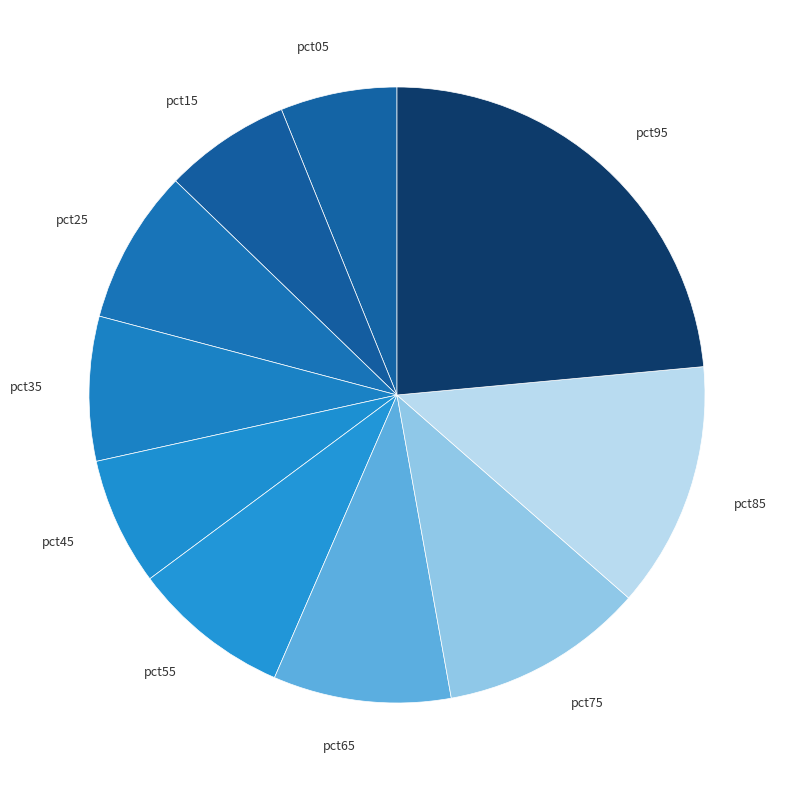

True or false: pct15 accounts for 1% of the total.

False